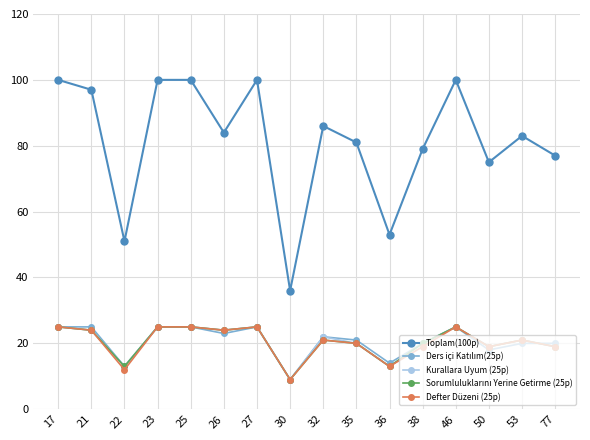

Which series has the largest total across all categories?

Toplam(100p)